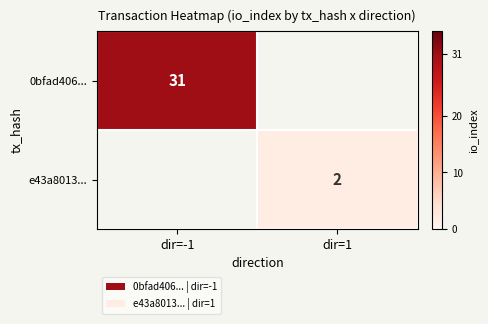

Between dir=1 and dir=-1, which is larger?

dir=-1